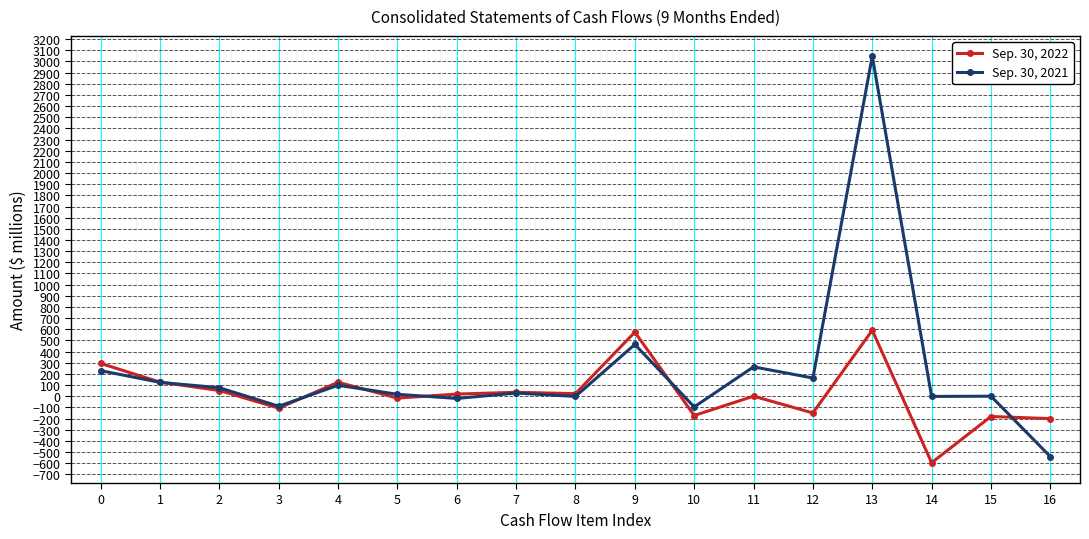

How many lines are shown in the chart?

2